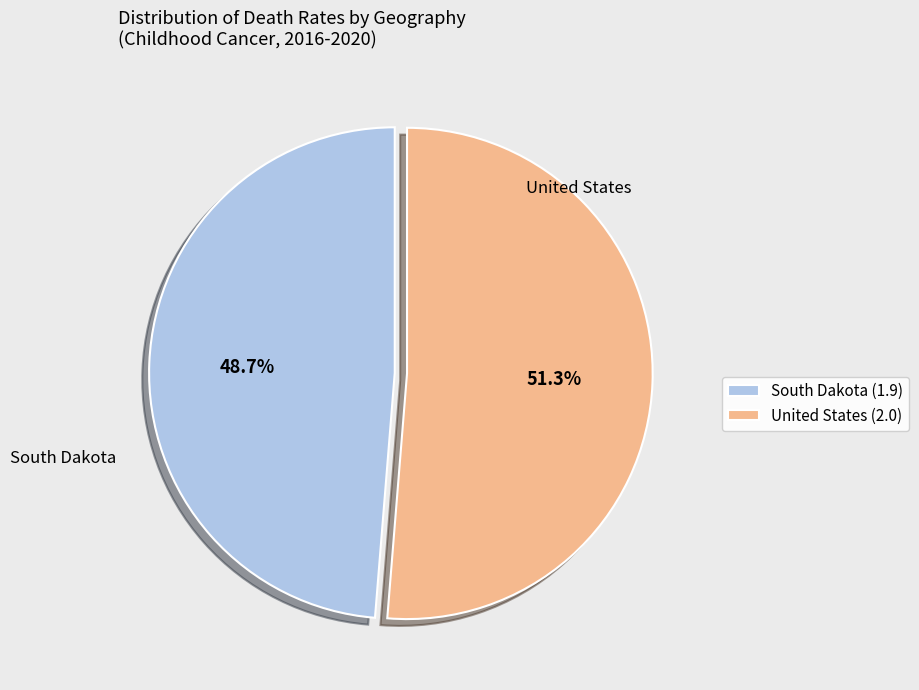

Combined, do South Dakota and United States account for over 50%?

Yes